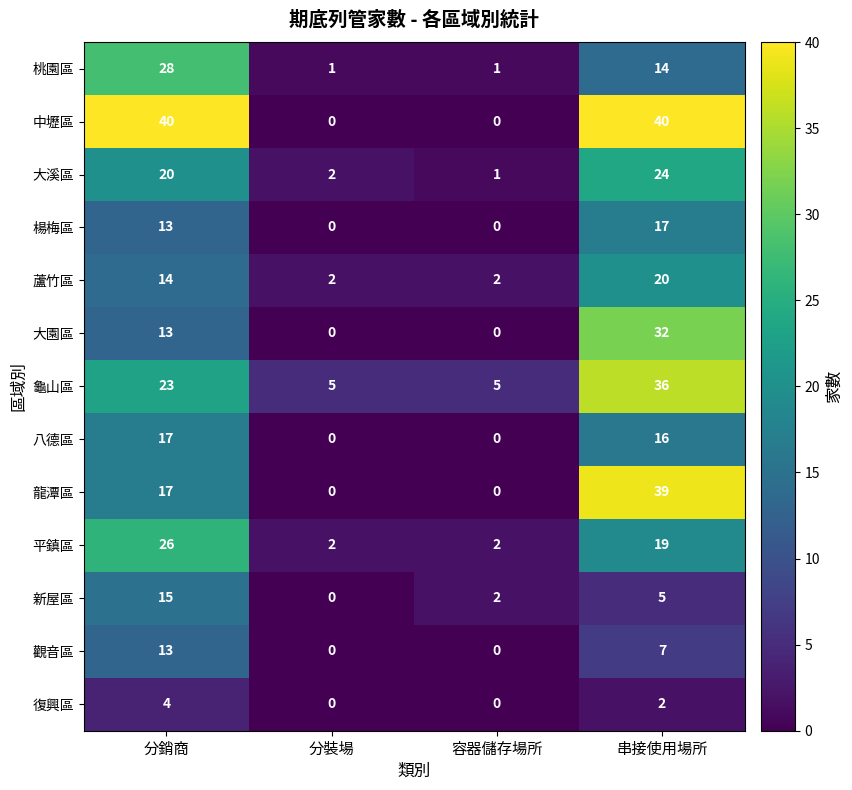

At 串接使用場所, list the series in order from smallest to largest.

復興區, 新屋區, 觀音區, 桃園區, 八德區, 楊梅區, 平鎮區, 蘆竹區, 大溪區, 大園區, 龜山區, 龍潭區, 中壢區